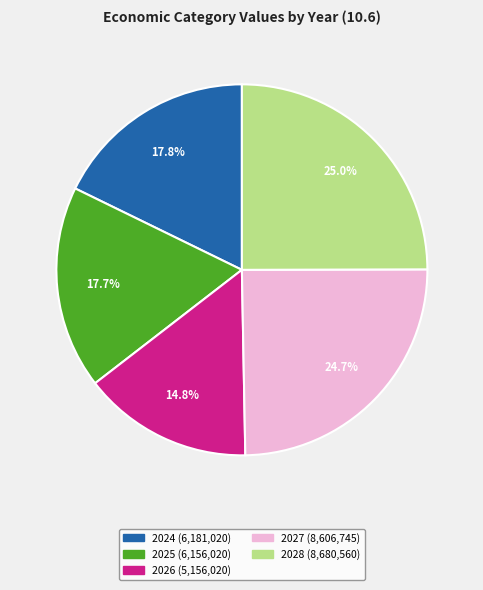

To the nearest percent, what is the difference between the largest and smallest slice percentages?

10%